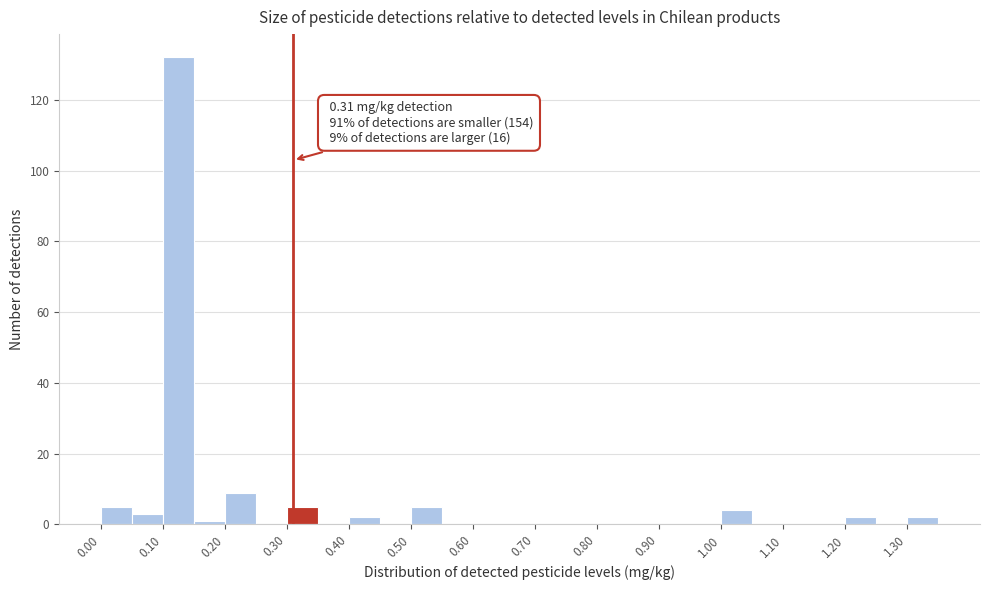

Over which range of the x-axis is the bar tallest?

0.10 to 0.15